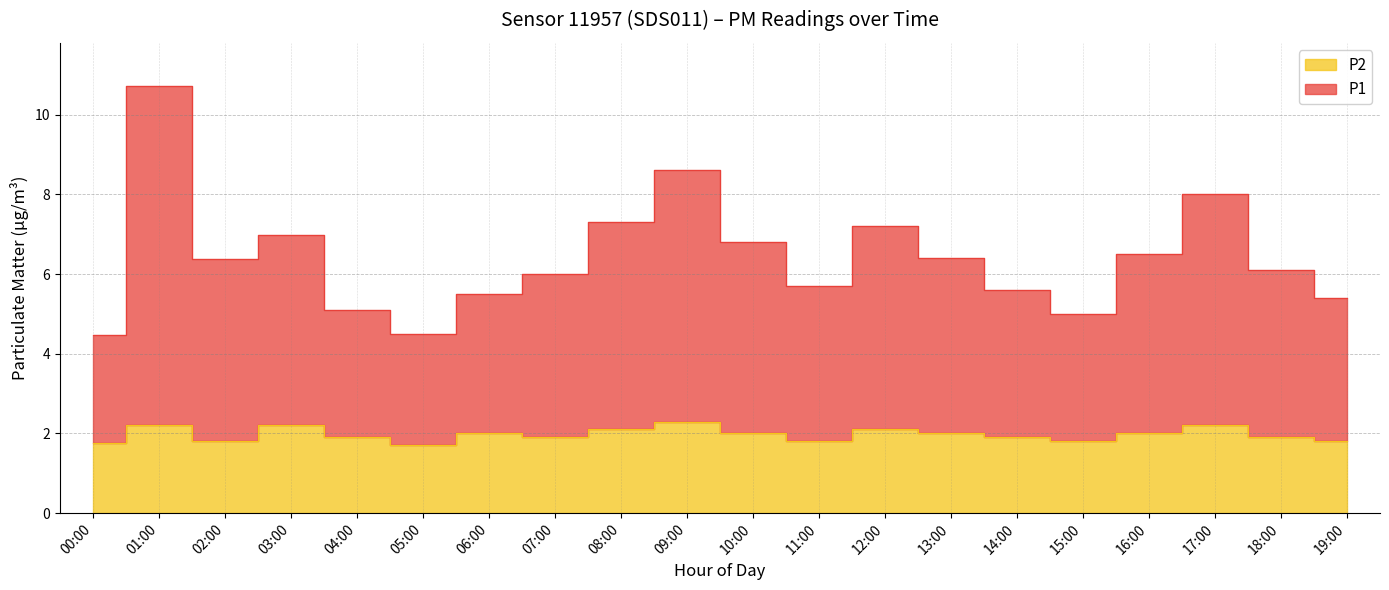

Where does the P2 series first go above 2?

01:00